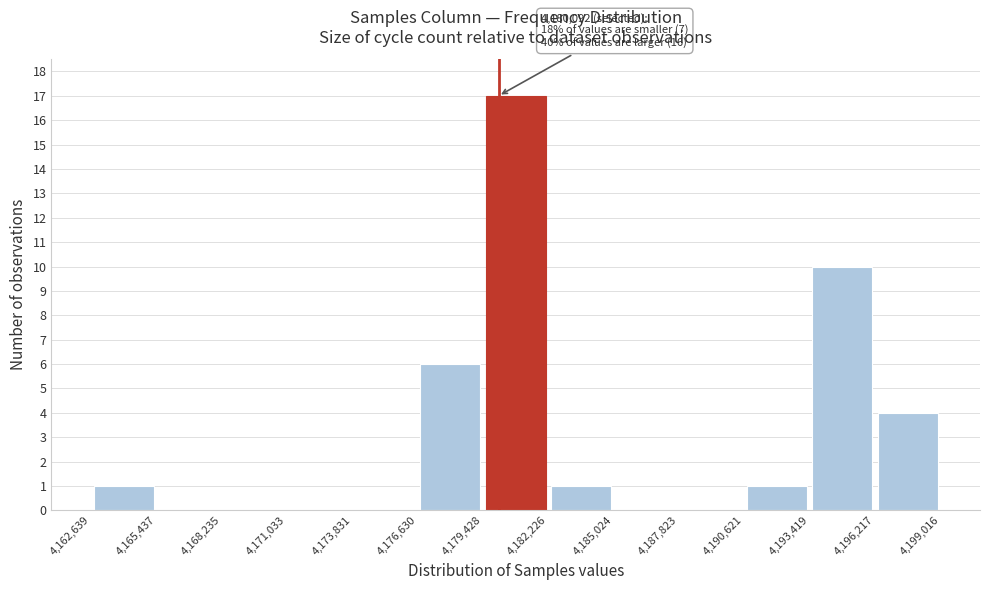

Over which range of the x-axis is the bar tallest?

4,179,428 to 4,182,226